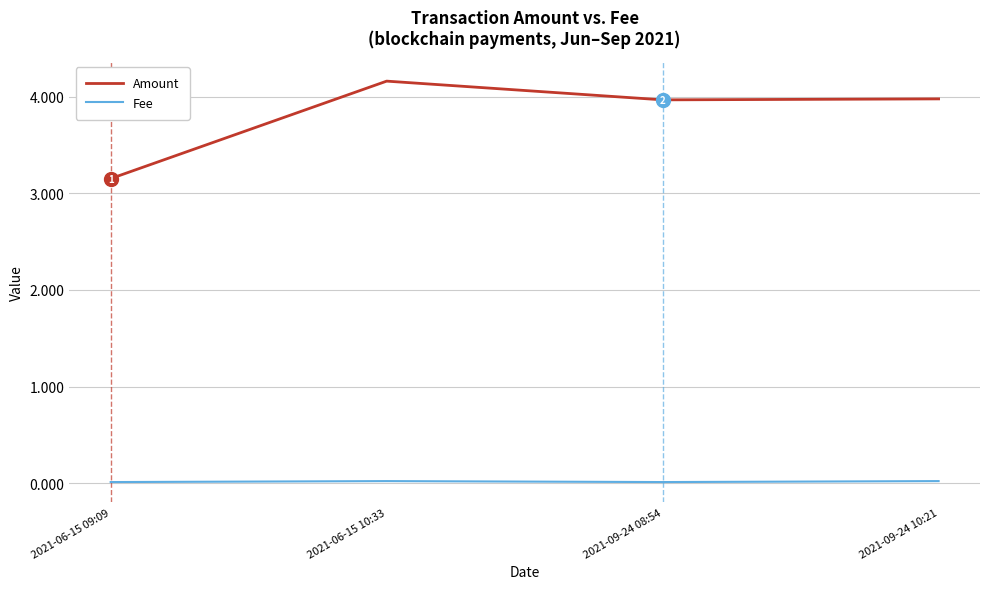

Rank the series at 2021-06-15 09:09 from highest to lowest value.

Amount, Fee